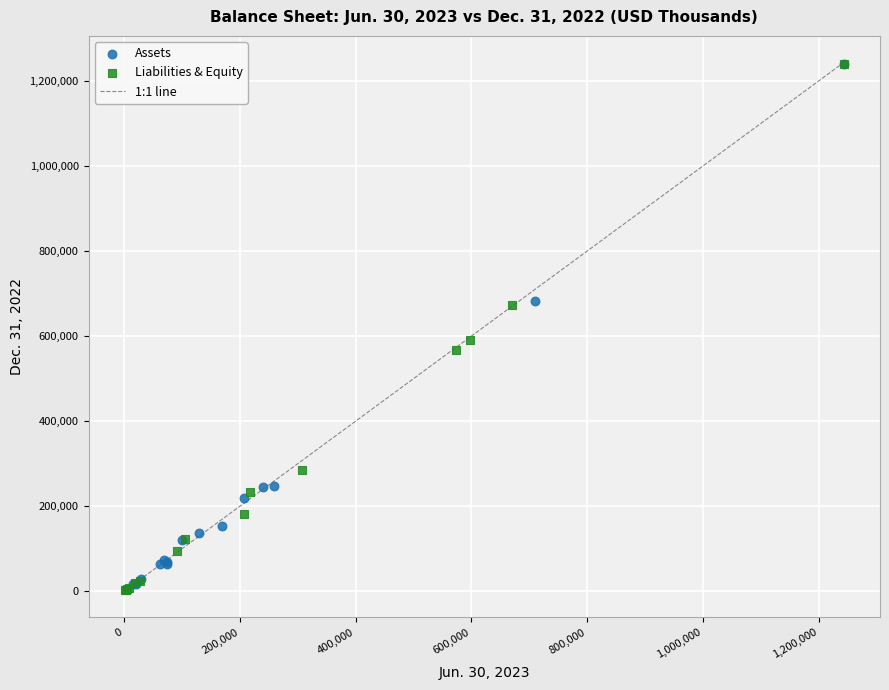

Which series has the largest Y range (max minus min)?

Liabilities & Equity